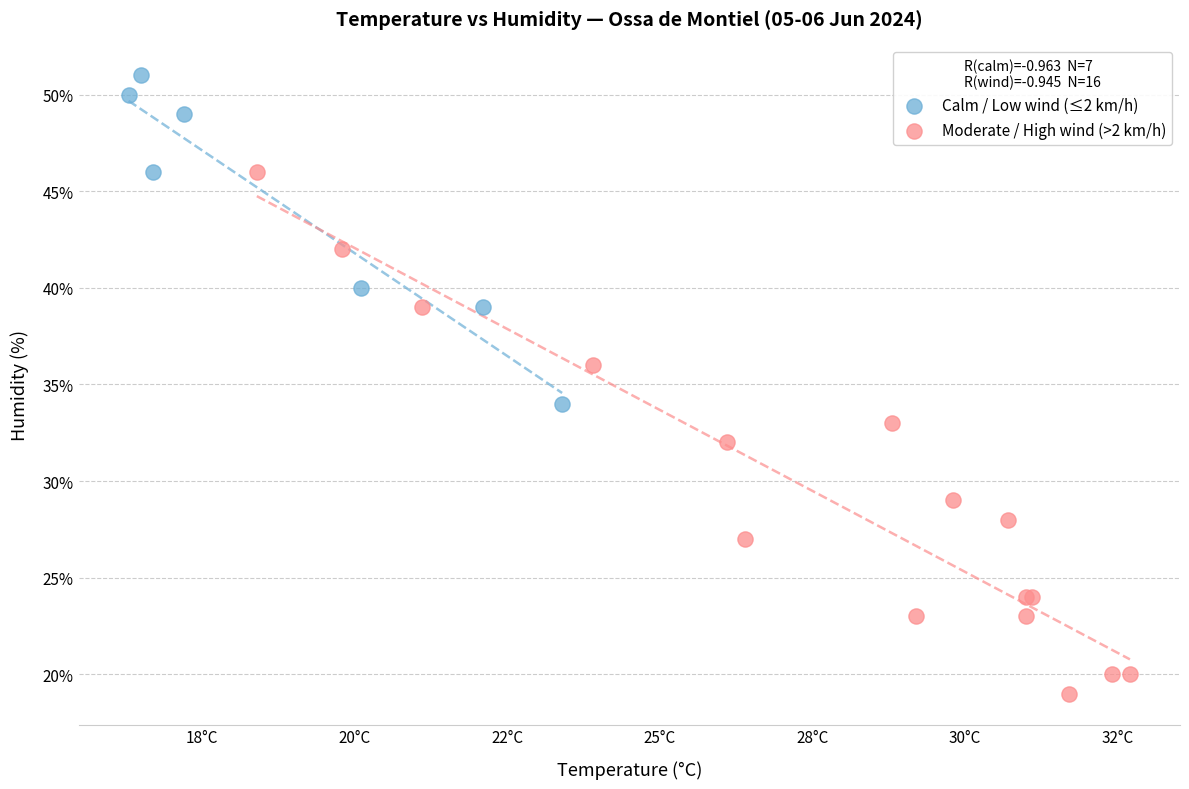

Which series reaches the minimum Y coordinate?

Moderate / High wind (>2 km/h)